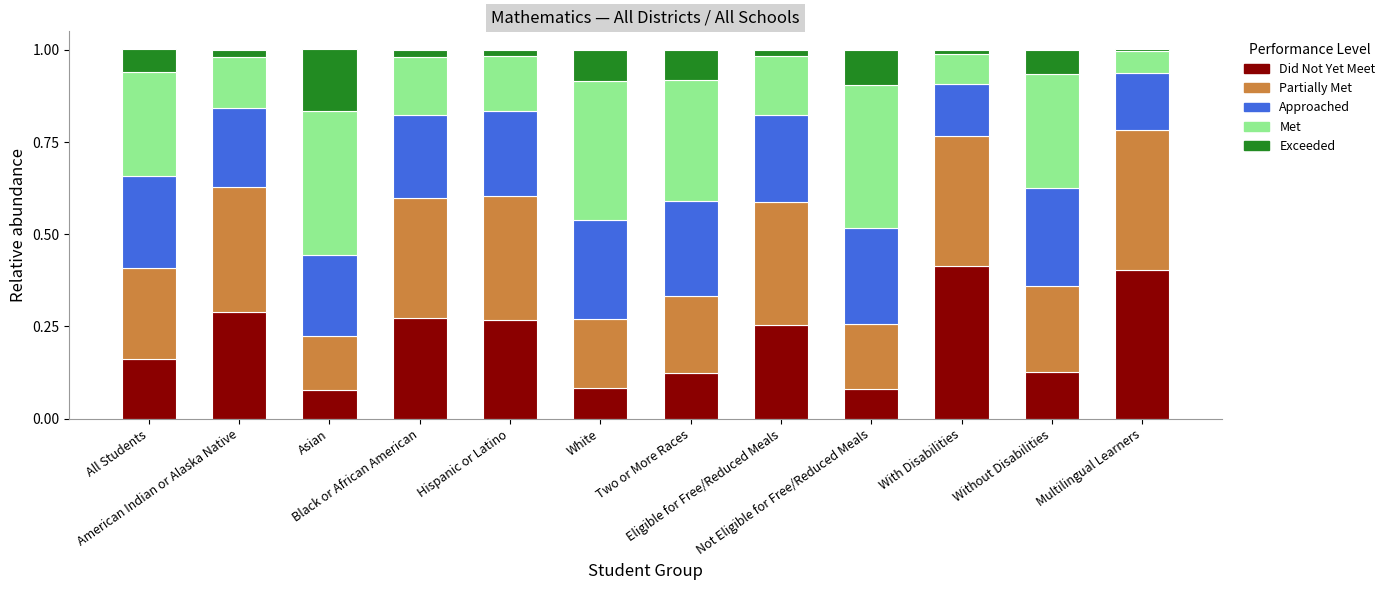

Are the bars grouped side by side (vs. stacked)?

No